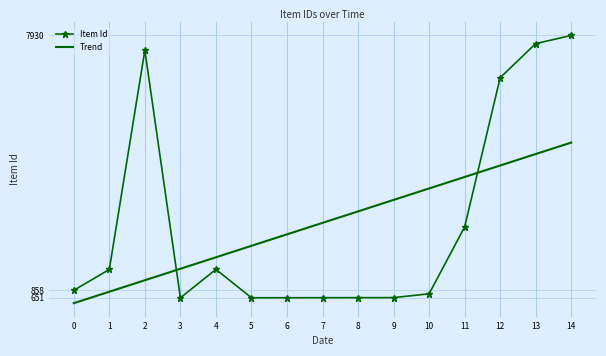

What is the sum of all Trend values?

40948.0